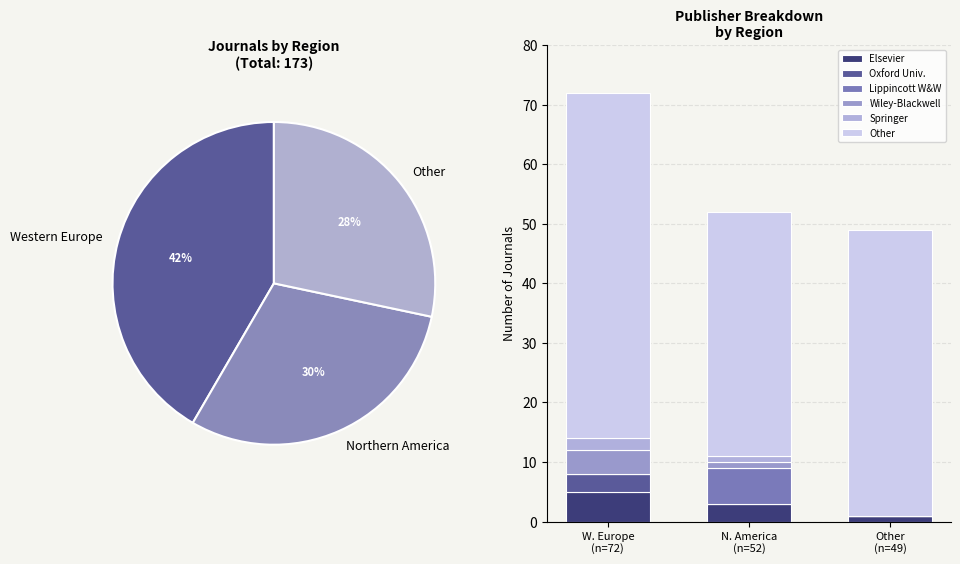

To the nearest percent, what is the average slice percentage?

33%